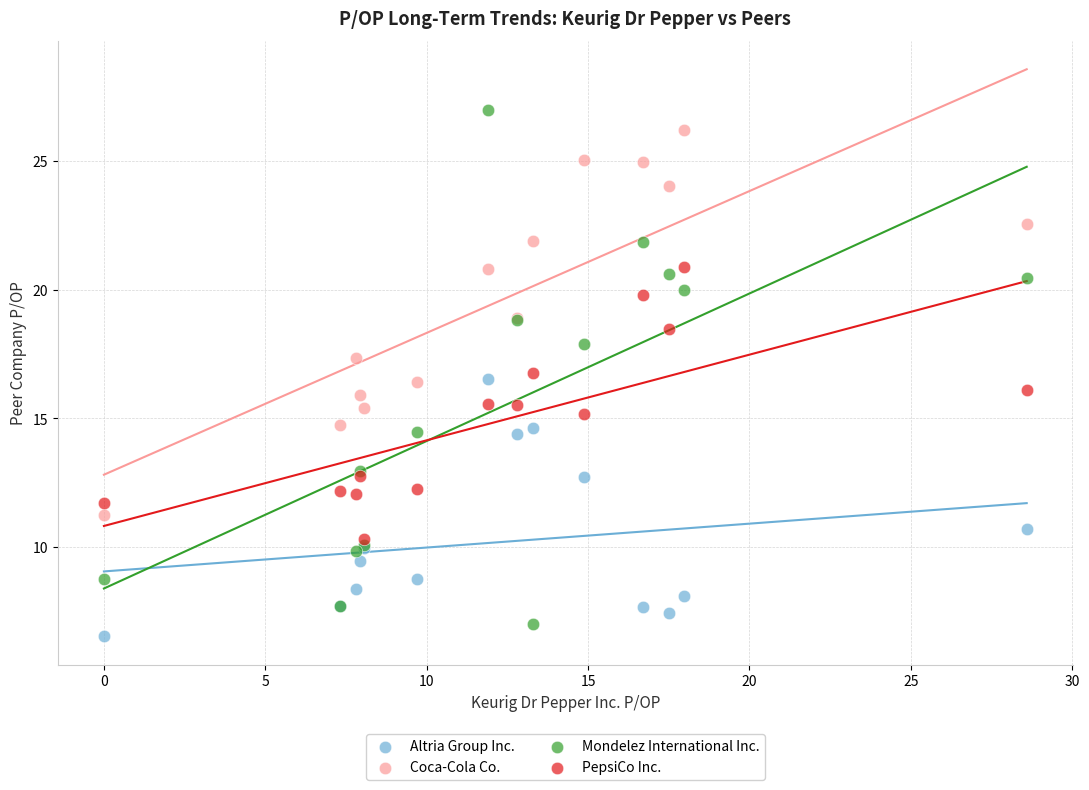

Which series has the largest Y range (max minus min)?

Mondelez International Inc.